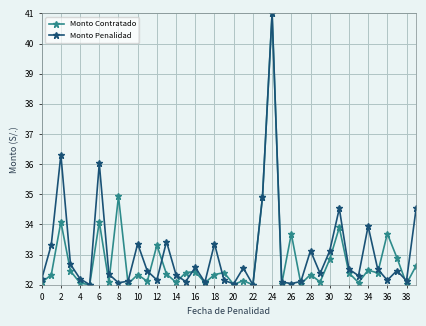

What is the value of the Monto Contratado point at the 9th from the left?

34.9